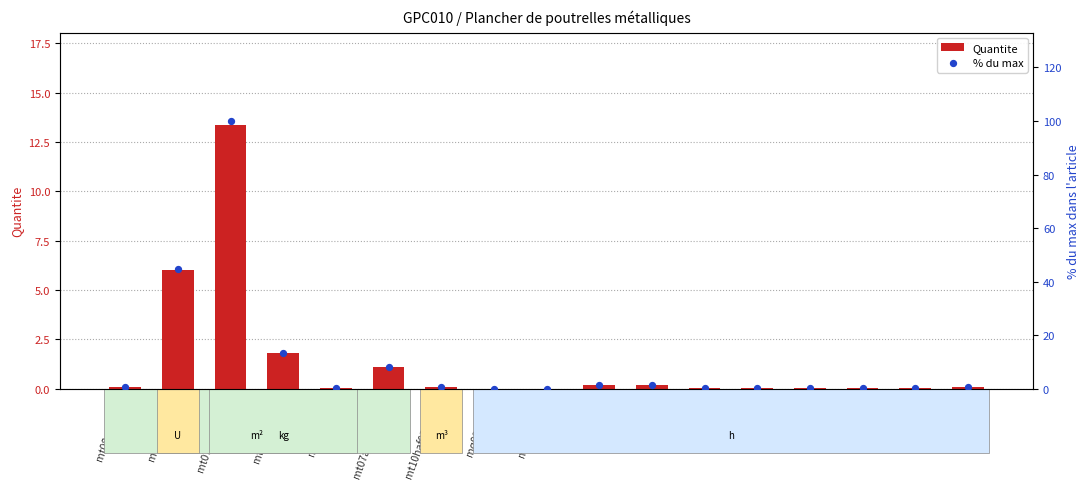

At how many categories does at least one series exceed 27?

2